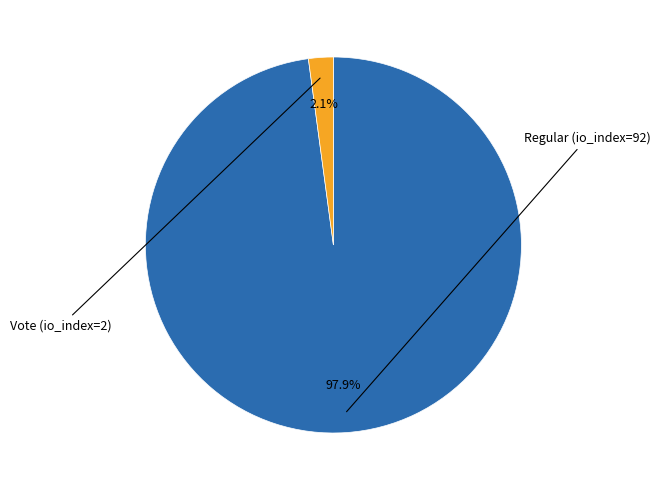

What is the smallest slice in the pie chart?

Vote (io_index=2)